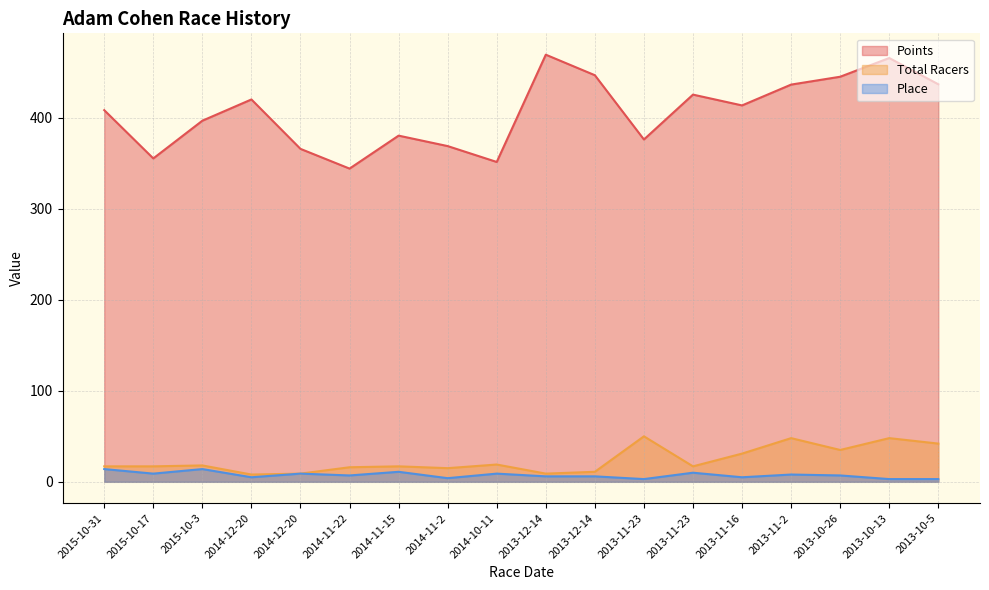

Which series has the largest total across all categories?

Points